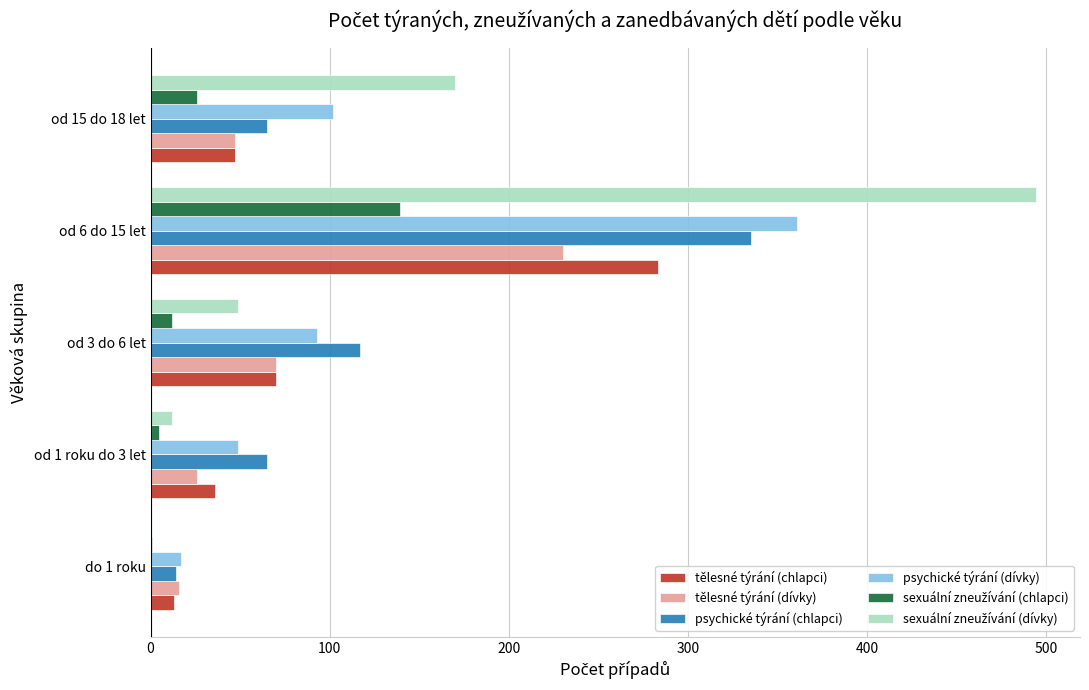

Which label corresponds to the largest value in the chart?

od 6 do 15 let